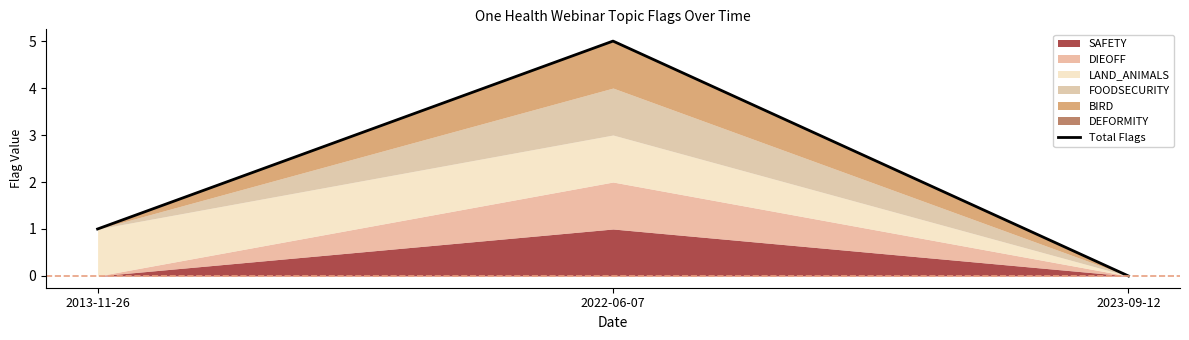

At which category does the chart reach its peak across all series?

2022-06-07